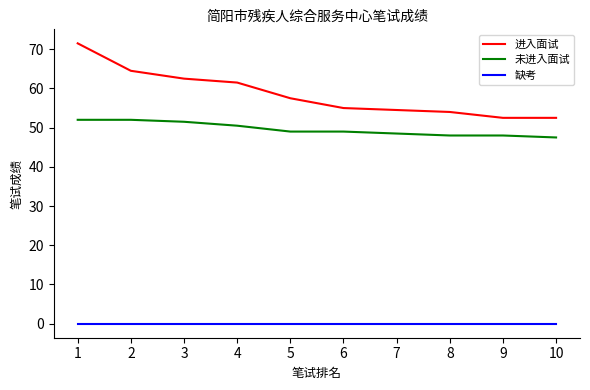

What is the maximum value for 未进入面试?

52.0